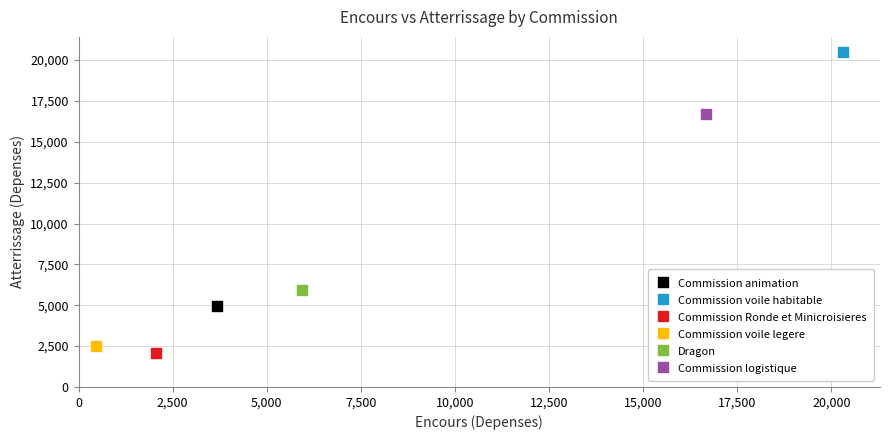

What are all the series names shown in the legend?

Commission animation, Commission voile habitable, Commission Ronde et Minicroisieres, Commission voile legere, Dragon, Commission logistique